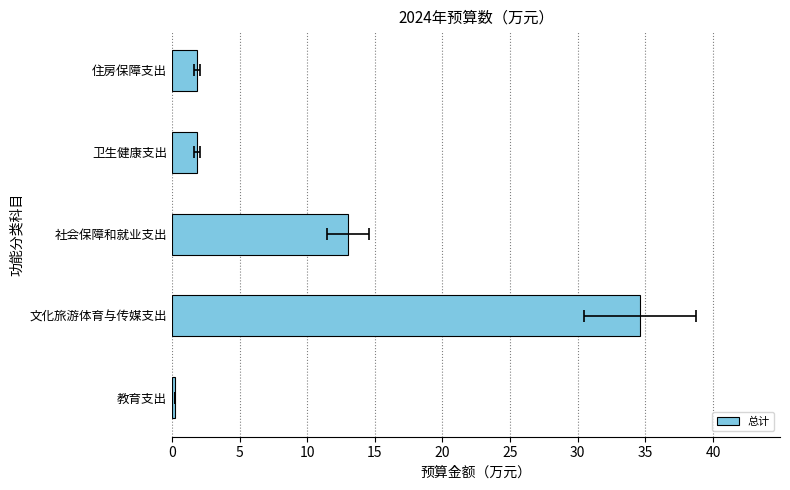

Reading left to right, what are all the values shown in this chart?

0.2	34.6	13.0	1.9	1.9